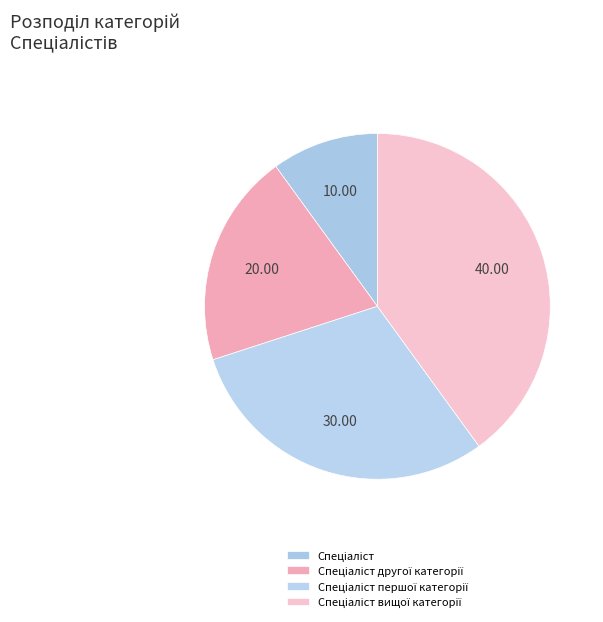

How many segments does this pie chart have?

4